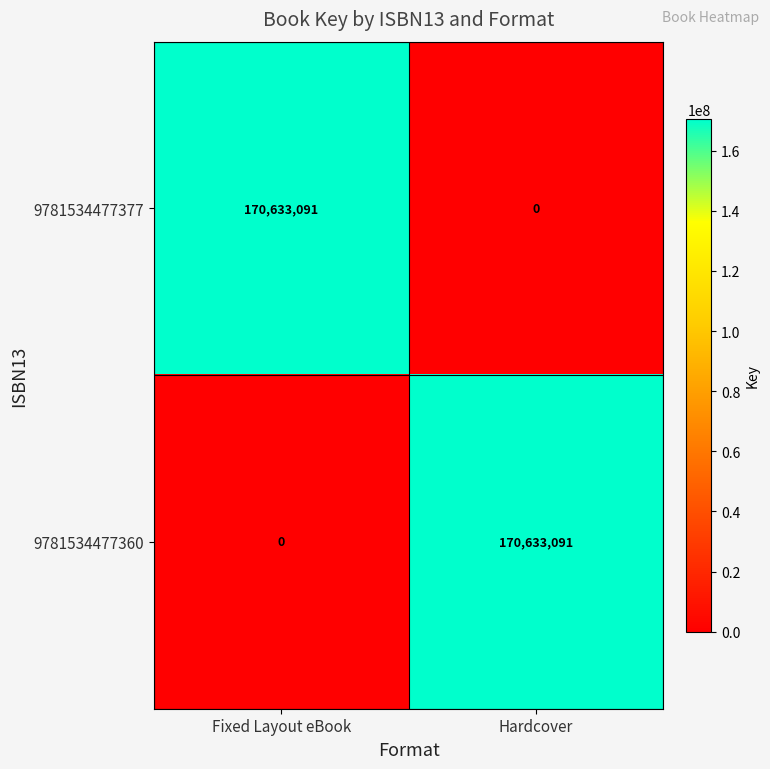

What is the sum of the 9781534477377 values at Fixed Layout eBook and Hardcover?

170633091